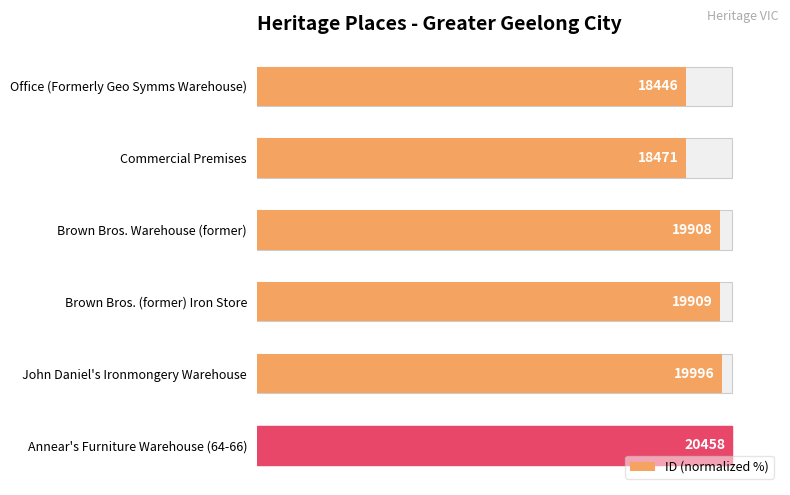

What is the value of the 5th bar from the left?

97.7